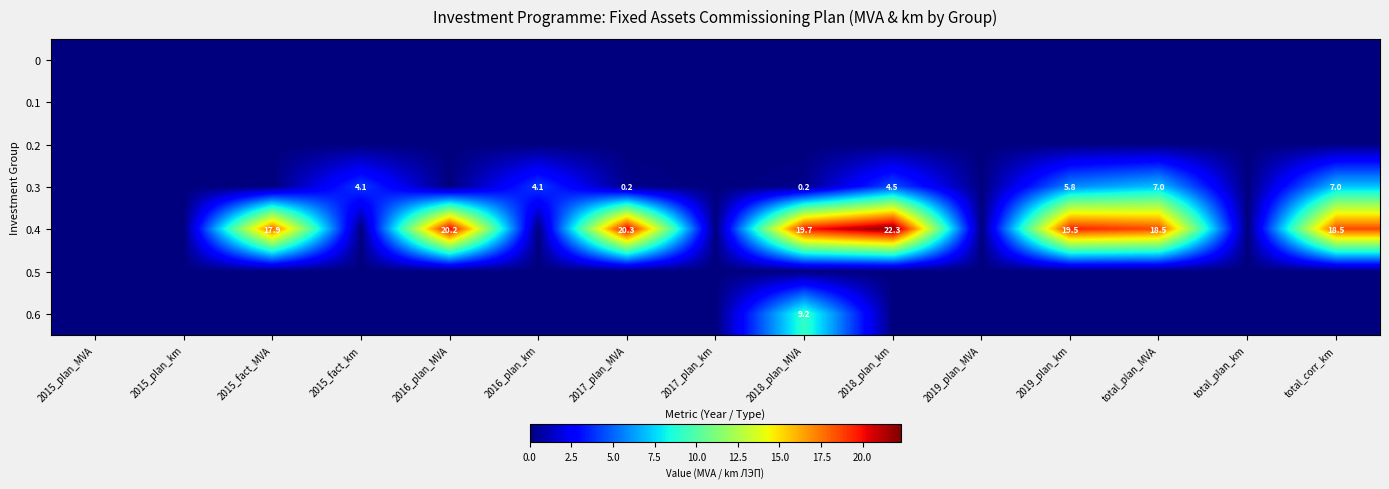

The 0.3 series shows 3.6 at total_plan_MVA. True or false?

False